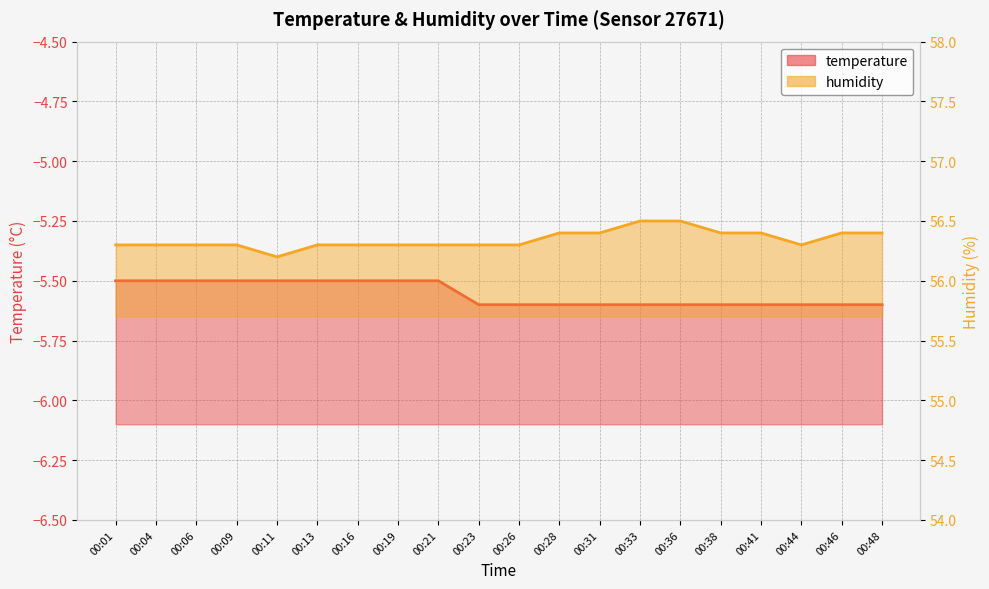

Reading left to right, extract all data points from this chart.

temperature: -5.5	-5.5	-5.5	-5.5	-5.5	-5.5	-5.5	-5.5	-5.5	-5.6	-5.6	-5.6	-5.6	-5.6	-5.6	-5.6	-5.6	-5.6	-5.6	-5.6
humidity: 56.3	56.3	56.3	56.3	56.2	56.3	56.3	56.3	56.3	56.3	56.3	56.4	56.4	56.5	56.5	56.4	56.4	56.3	56.4	56.4